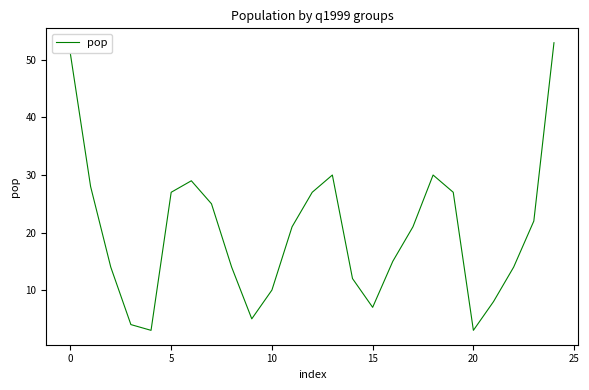

What is the sum of all values?

500